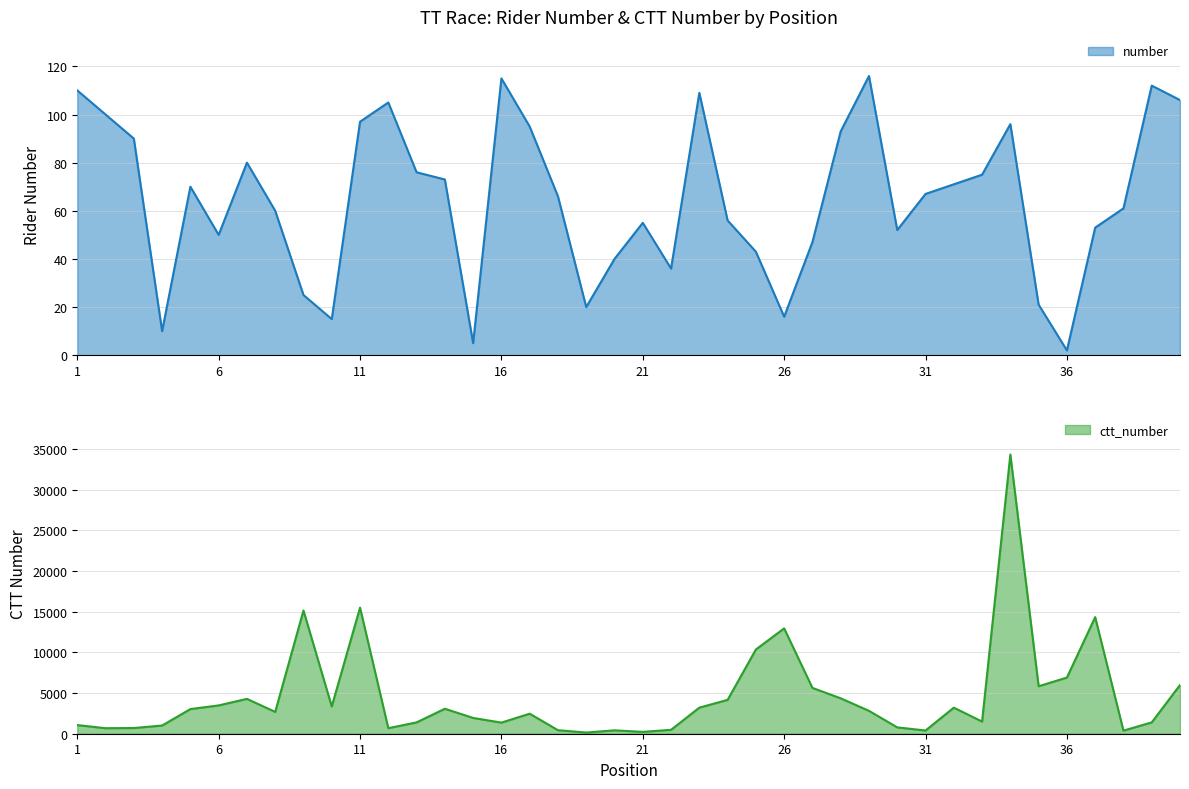

Between 4 and 36, which is larger?

4